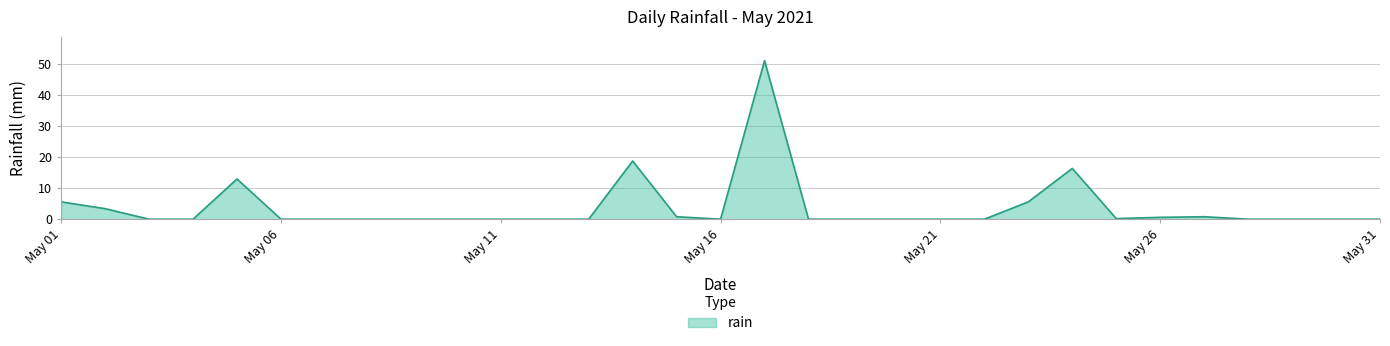

What is the difference between the maximum and minimum values?

51.2